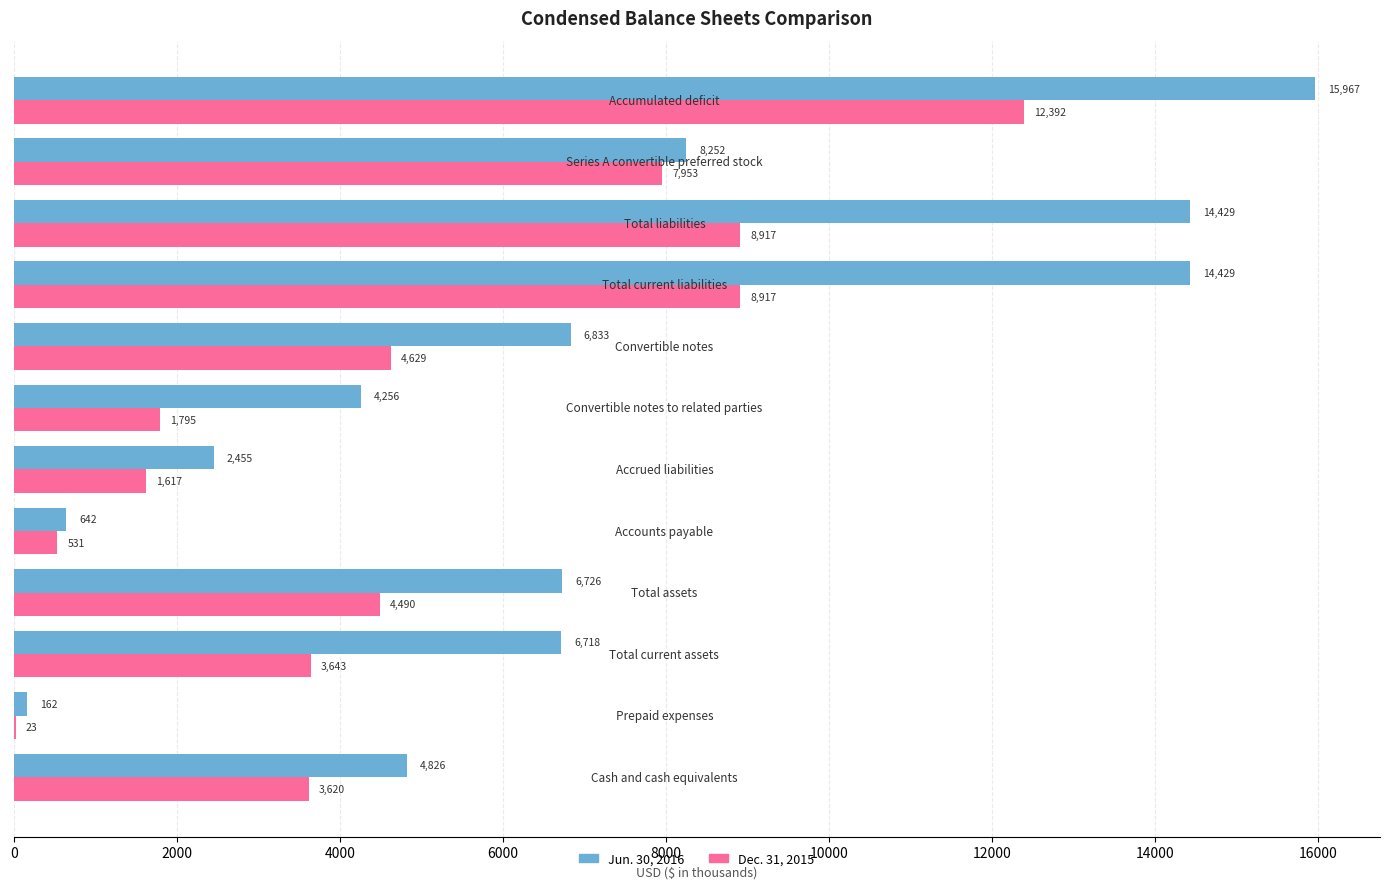

How many series are shown in this chart?

2